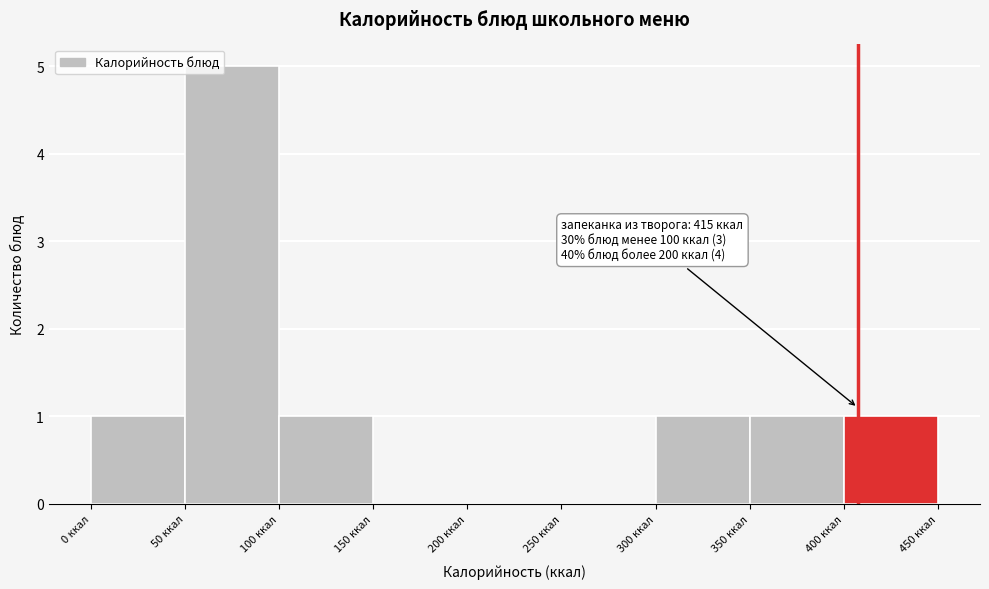

Which range on the x-axis has the tallest bar?

50 to 100